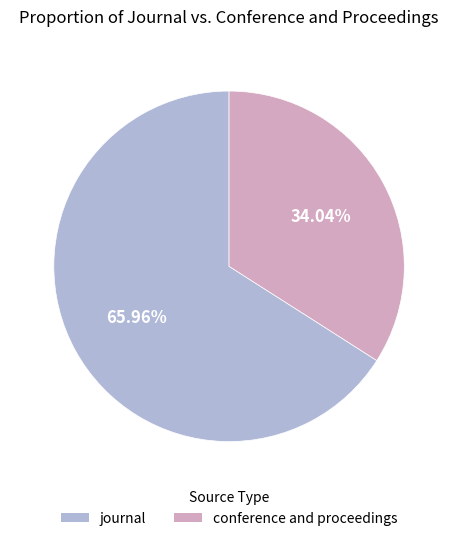

To the nearest percent, what percentage of the pie is journal?

66%